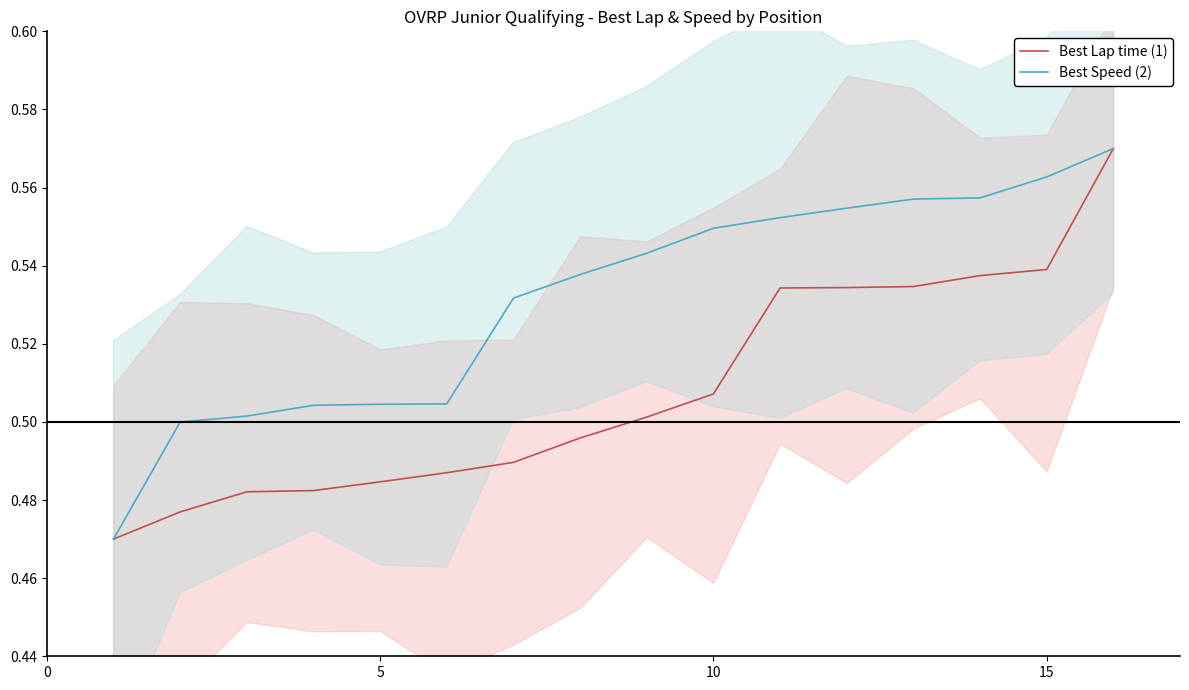

True or false: Best Lap time (1) has a value of 0.6 at 0.

False